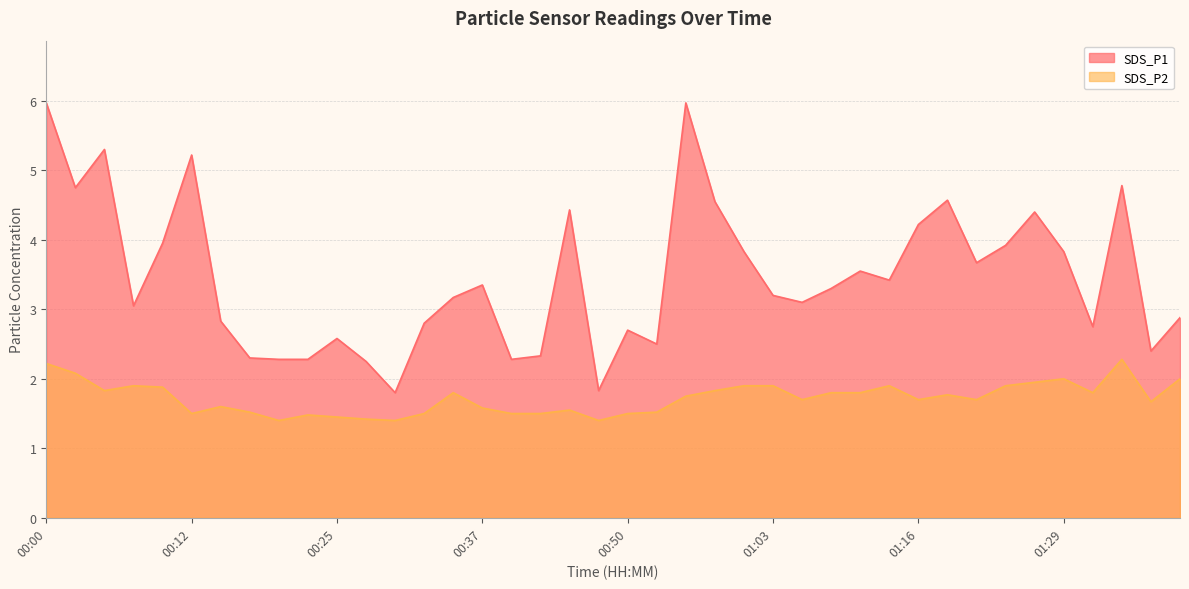

Reading left to right, list all the values displayed in this chart.

SDS_P1: 6.0	4.8	5.3	3.0	4.0	5.2	2.8	2.3	2.3	2.3	2.6	2.2	1.8	2.8	3.2	3.4	2.3	2.3	4.4	1.8	2.7	2.5	6.0	4.5	3.8	3.2	3.1	3.3	3.5	3.4	4.2	4.6	3.7	3.9	4.4	3.8	2.8	4.8	2.4	2.9
SDS_P2: 2.2	2.1	1.8	1.9	1.9	1.5	1.6	1.5	1.4	1.5	1.4	1.4	1.4	1.5	1.8	1.6	1.5	1.5	1.6	1.4	1.5	1.5	1.8	1.8	1.9	1.9	1.7	1.8	1.8	1.9	1.7	1.8	1.7	1.9	1.9	2.0	1.8	2.3	1.7	2.0